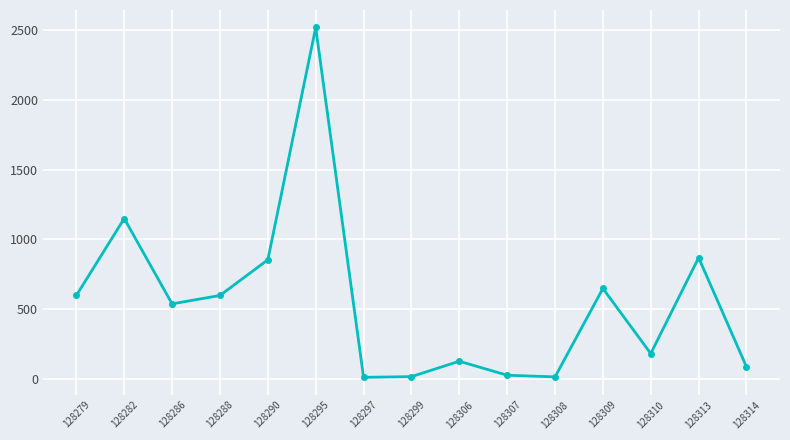

What is the sum of all values?

8268